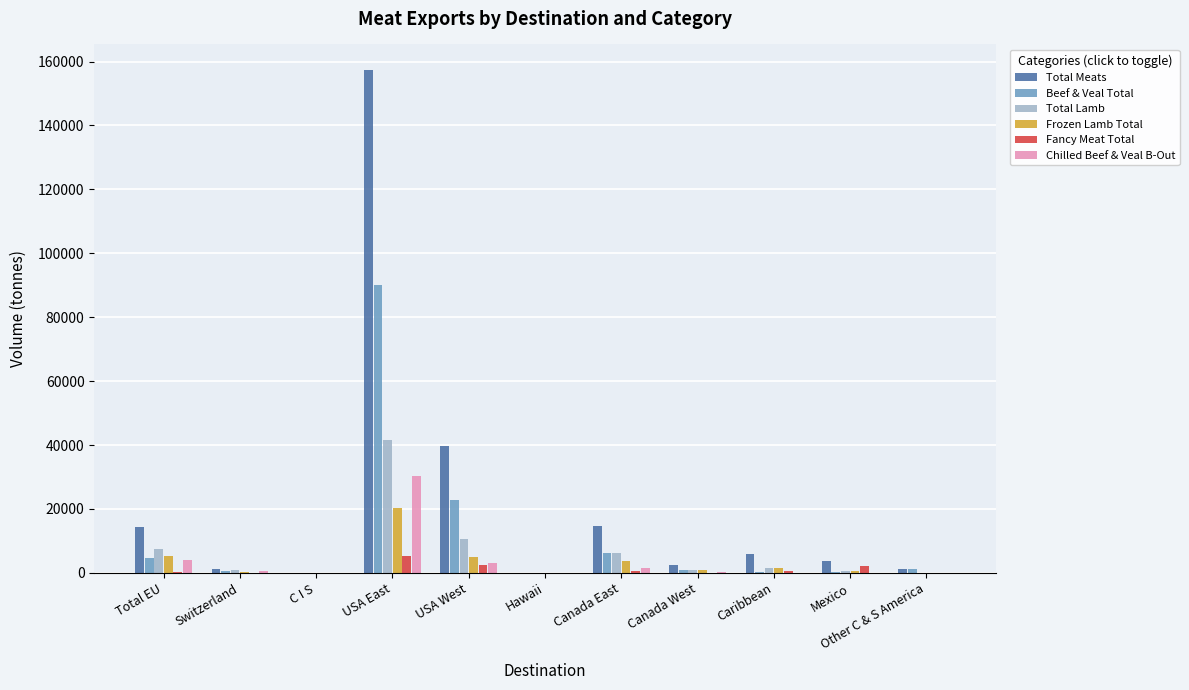

Is it true that Beef & Veal Total equals 161578.9 at USA East?

False